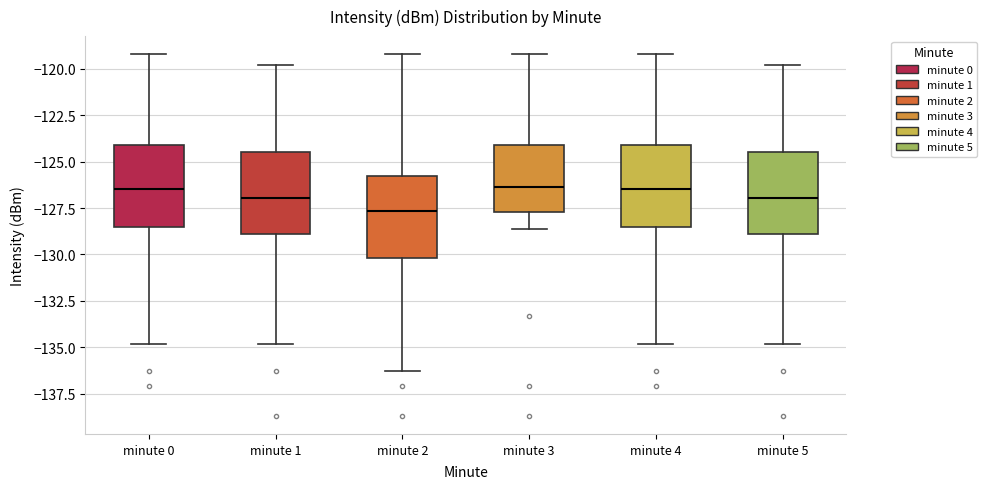

Which box has the lowest median line?

minute 2